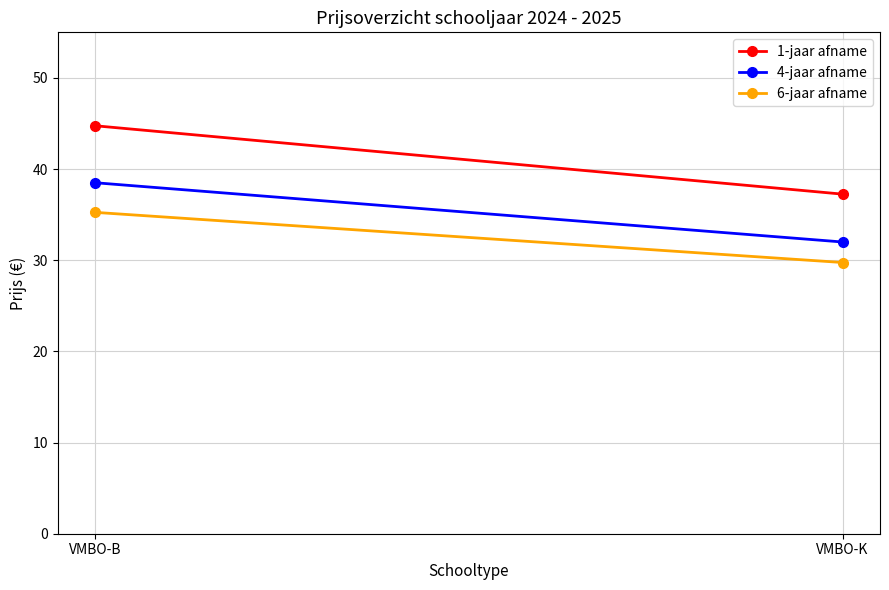

Where is 1-jaar afname nearest to the value 41?

VMBO-B